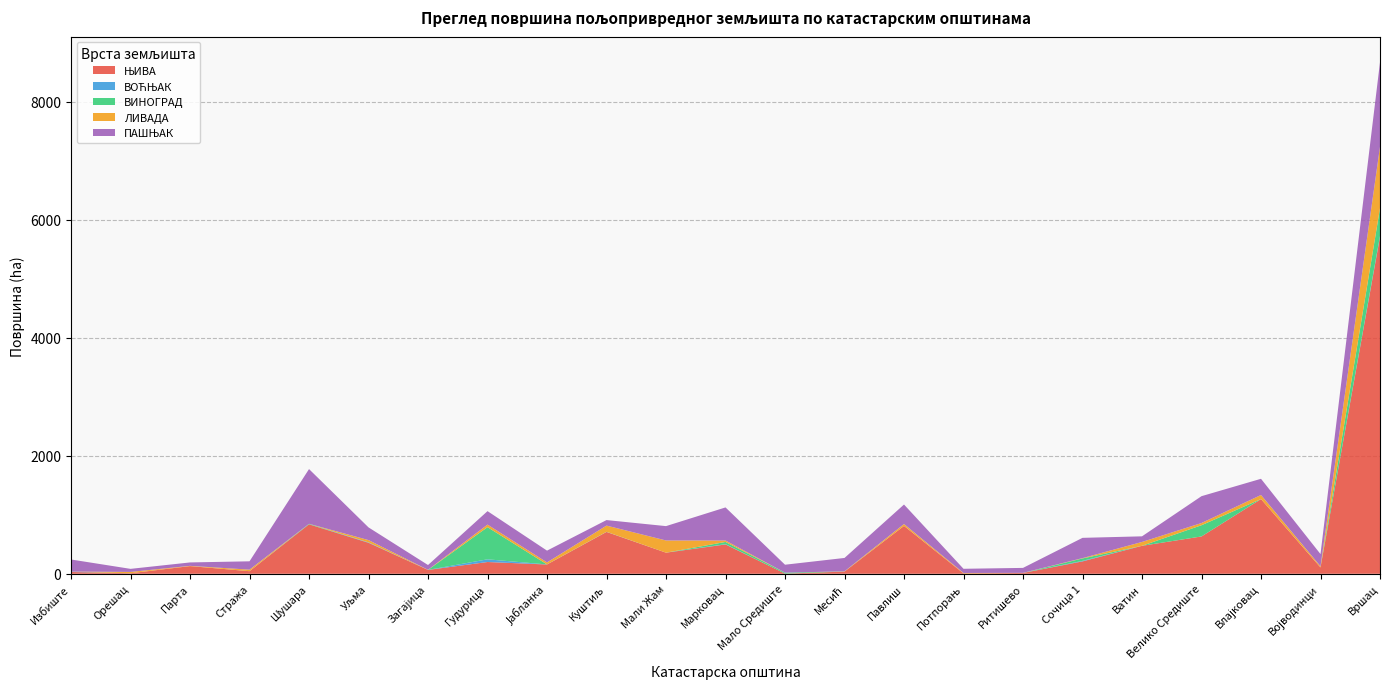

Reading left to right, what are all the values shown in this chart?

ЊИВА: 30.1	8.8	130.0	43.4	837.7	524.8	65.1	199.2	157.1	708.5	357.2	496.5	3.0	36.6	810.9	6.0	13.7	209.7	473.6	632.2	1265.5	107.1	5709.1
ВОЋЊАК: 5.1	0.0	0.0	0.0	1.3	6.2	0.5	45.6	0.8	1.5	0.0	4.6	0.0	0.0	0.1	0.0	0.0	9.0	0.0	0.0	0.0	0.1	14.4
ВИНОГРАД: 0.8	0.0	0.0	0.0	7.6	0.9	0.0	544.7	0.6	1.0	0.0	37.9	15.8	1.7	0.0	0.0	0.0	40.9	0.0	190.1	0.0	0.1	471.0
ЛИВАДА: 1.1	22.5	4.3	26.5	0.0	38.7	1.8	43.7	33.9	105.2	206.9	24.3	0.0	3.1	31.5	7.6	1.6	5.5	65.3	37.7	69.5	19.5	1040.1
ПАШЊАК: 204.7	51.8	57.5	141.2	927.2	215.0	80.7	227.9	199.5	93.6	243.2	560.7	134.5	226.4	330.6	70.7	84.1	343.4	95.3	454.5	274.2	206.8	1432.0